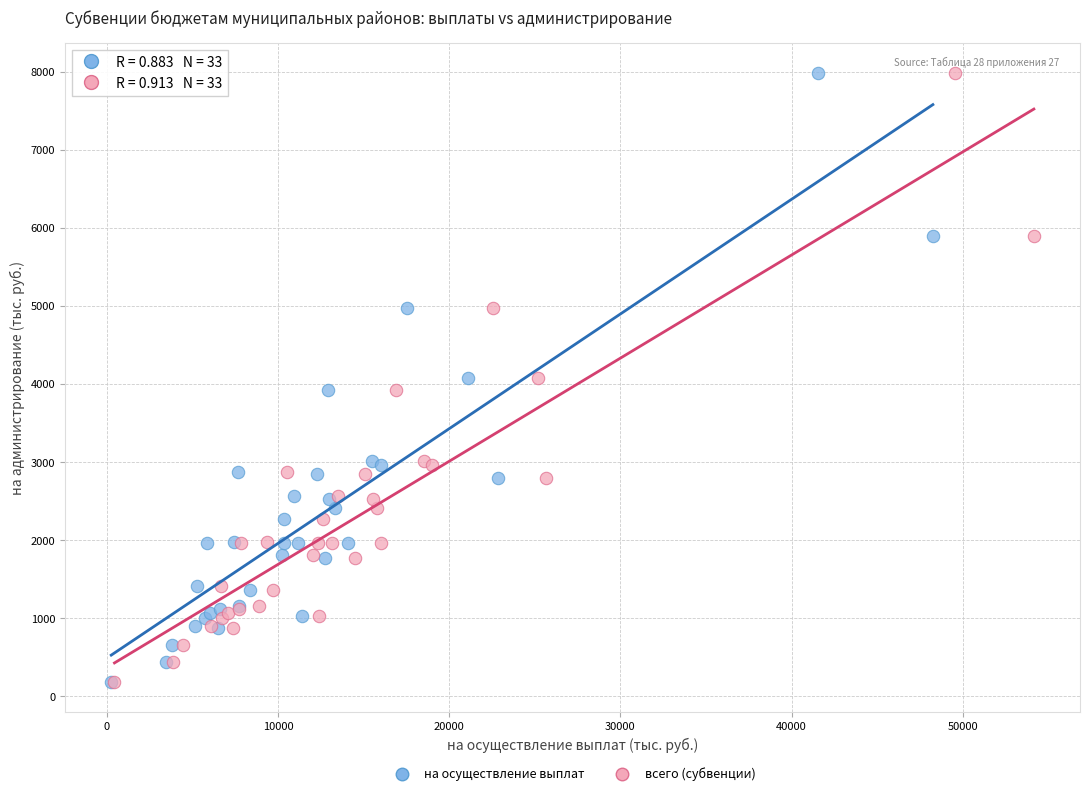

What are all the series names shown in the legend?

на осуществление выплат, всего (субвенции)